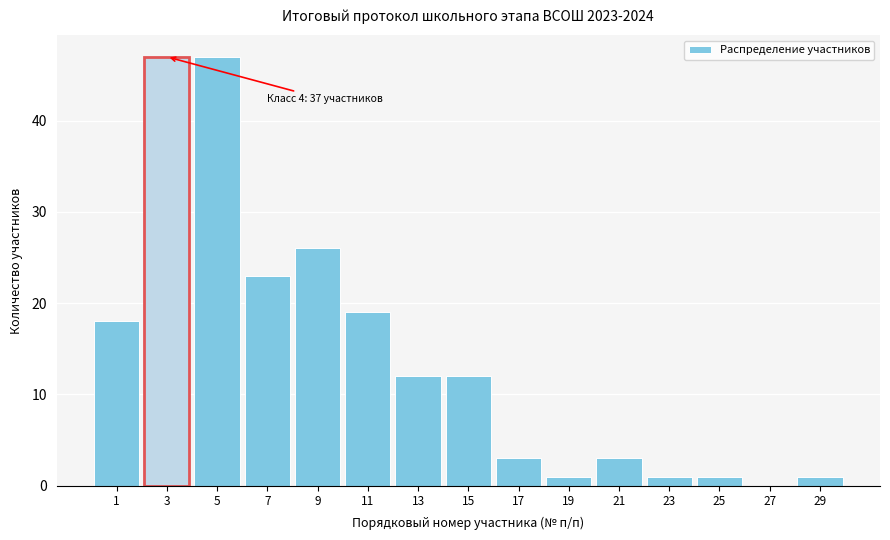

Reading right to left, transcribe all the data shown in this chart.

29=1	27=0	25=1	23=1	21=3	19=1	17=3	15=12	13=12	11=19	9=26	7=23	5=47	3=47	1=18